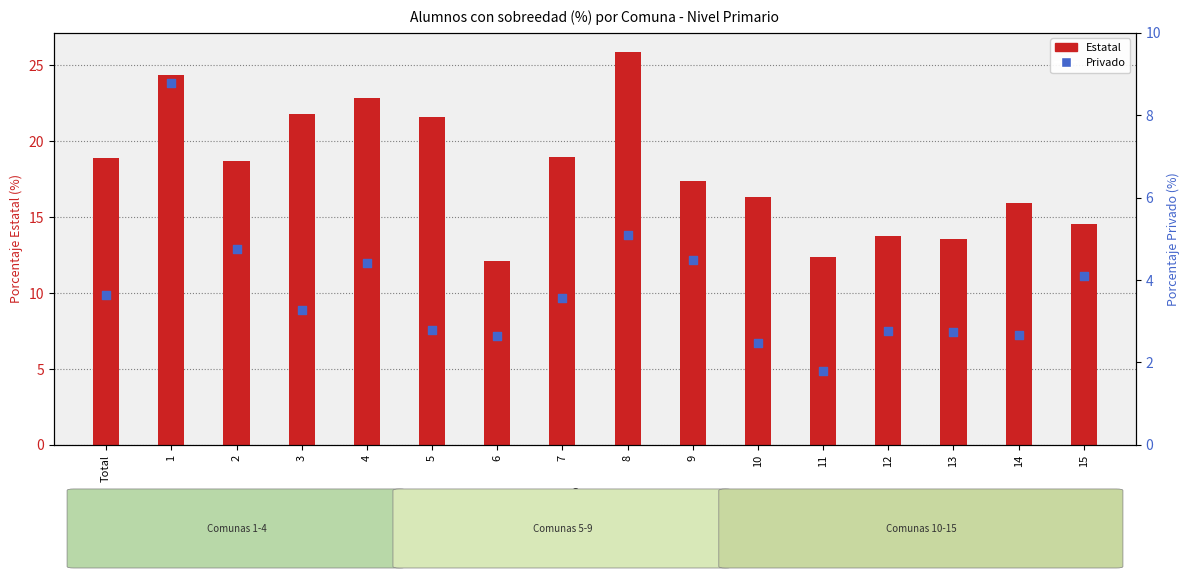

What is the total value across all series at 14?

18.6